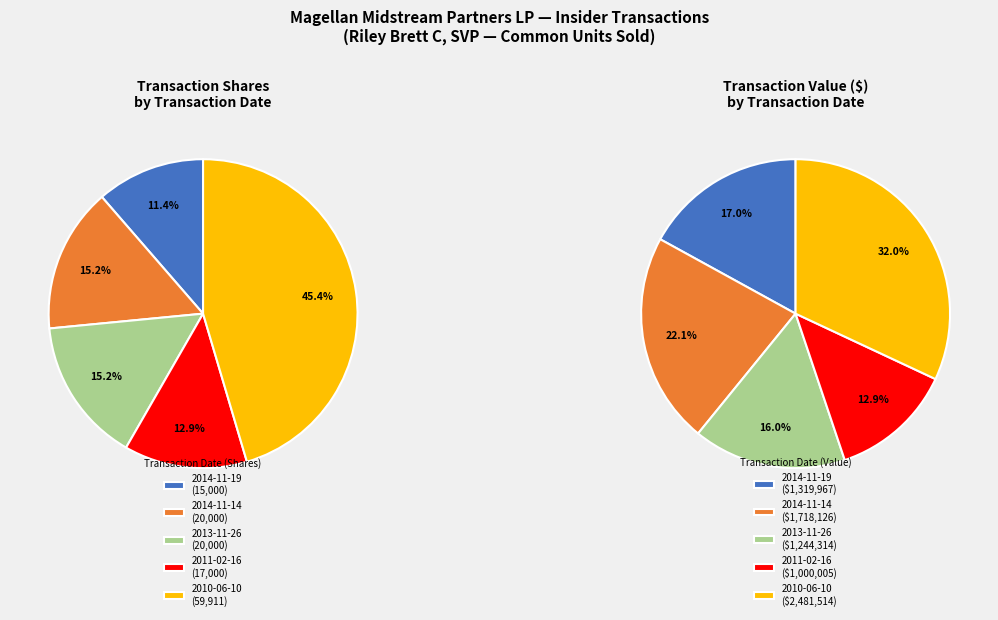

What percentage is the 2011-02-16 slice, to the nearest percent?

13%